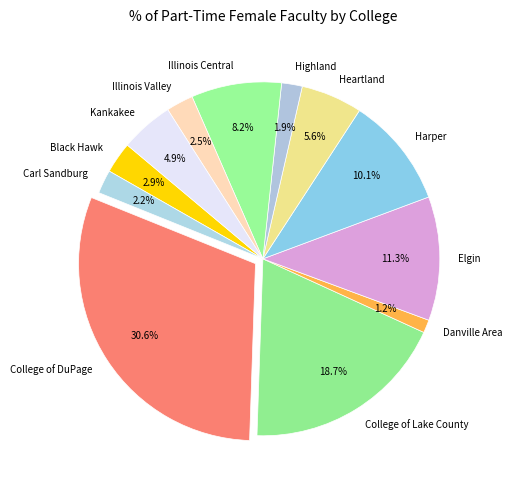

Which category has the biggest portion of the pie?

College of DuPage